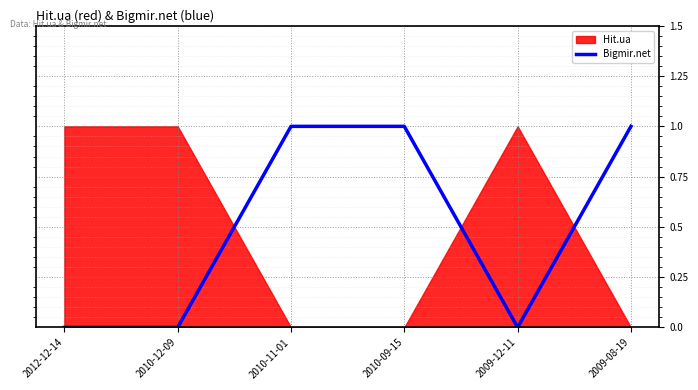

What is the label of the 3rd point from the right?

2010-09-15